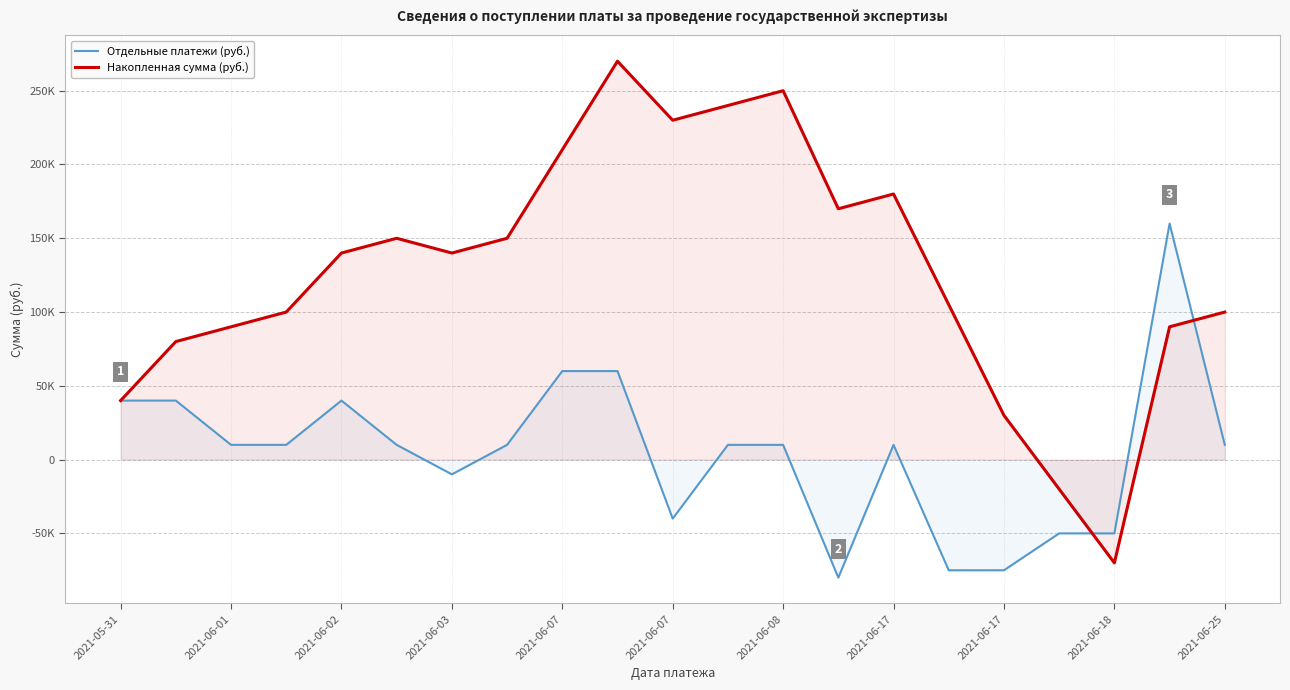

List the series in order of their overall mean, highest first.

Накопленная сумма (руб.), Отдельные платежи (руб.)